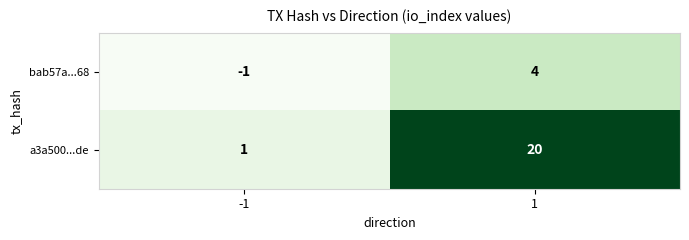

Is the value of a3a500...de at -1 greater than the value of bab57a...68 at 1?

No